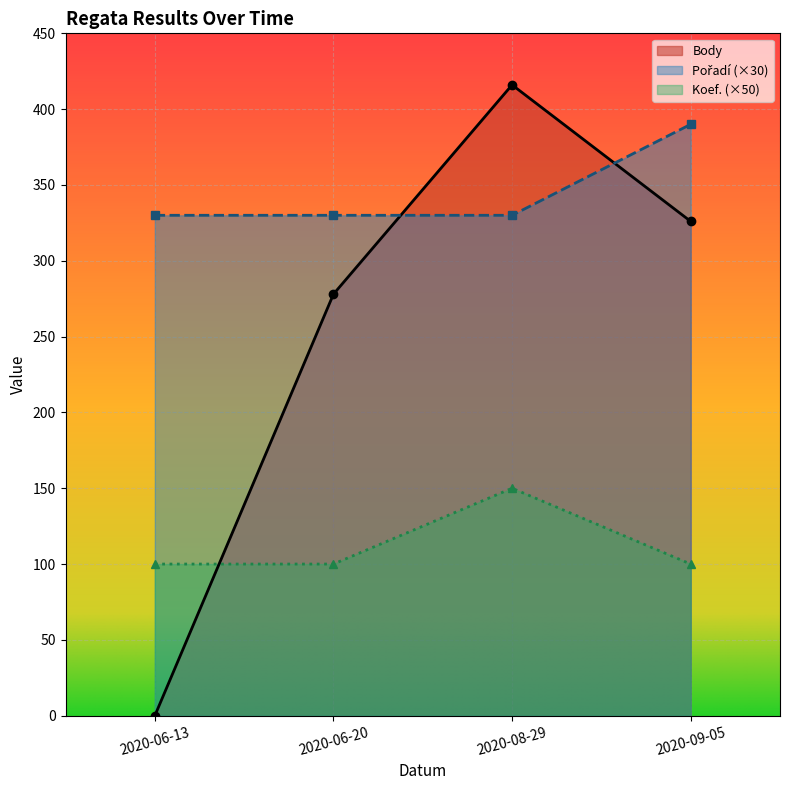

Reading right to left, what are all the values shown in this chart?

Body: 326	416	278	0
Koef.: 100	150	100	100
Pořadí: 390	330	330	330